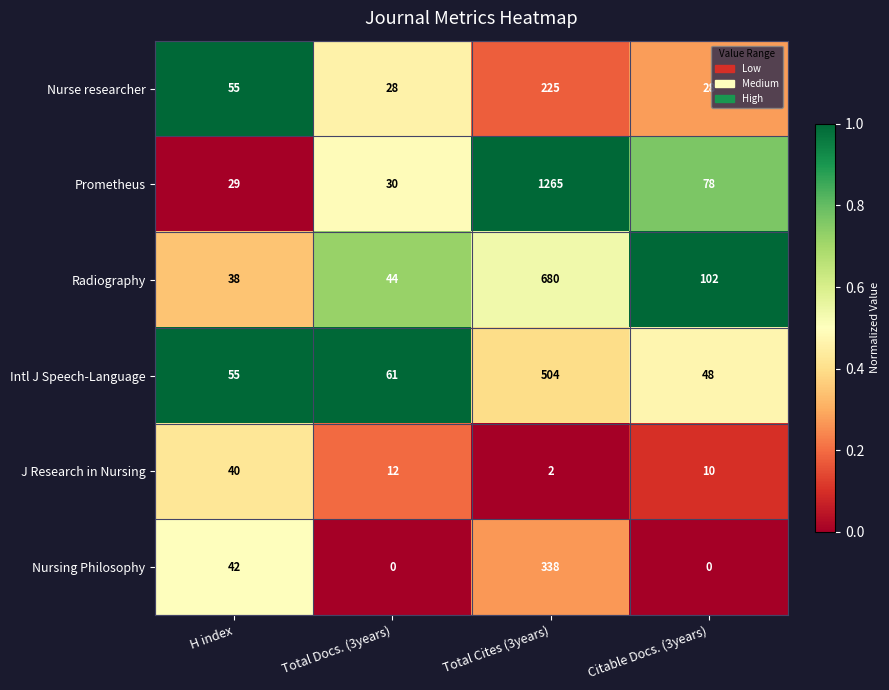

What is the spread (max minus min) of values at Citable Docs. (3years)?

102